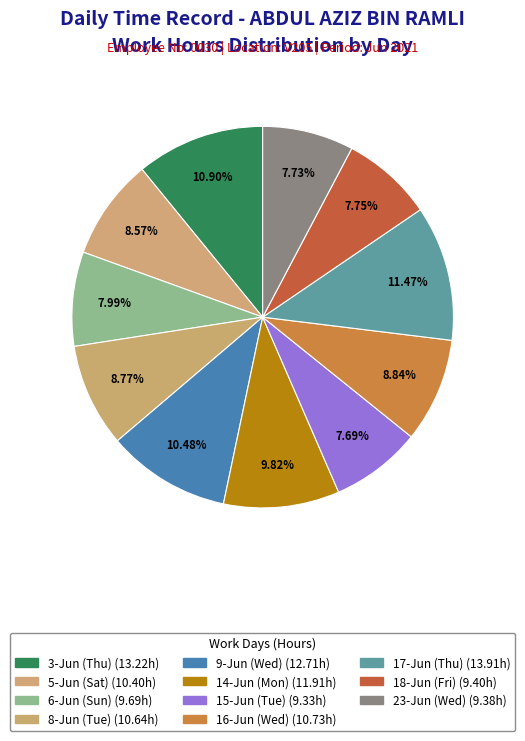

Is it true that 15-Jun (Tue) is 8% of the pie?

True